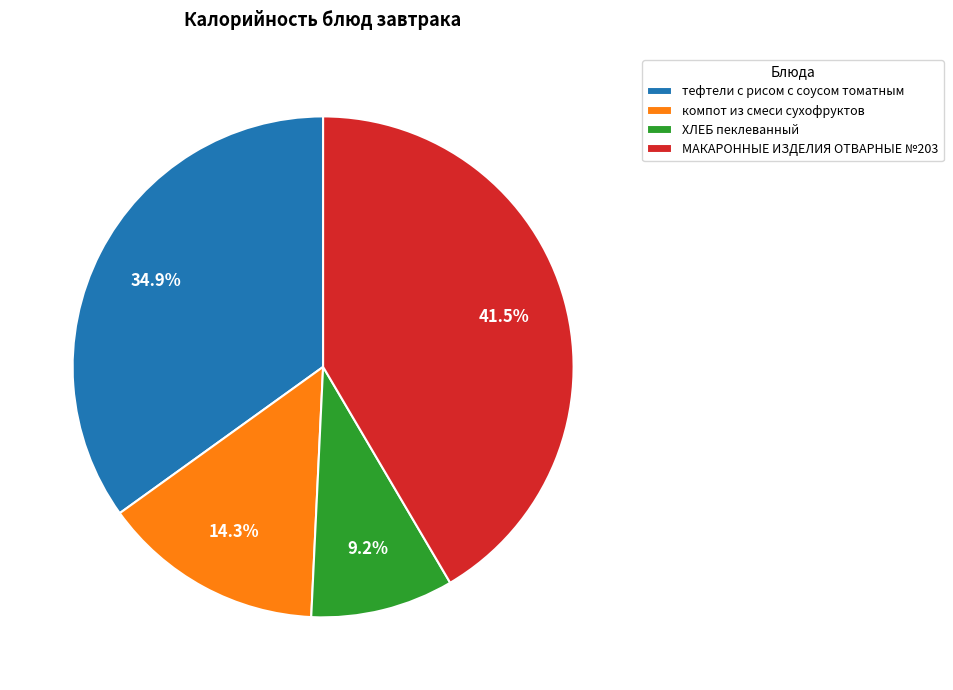

Does any single category account for the majority?

No